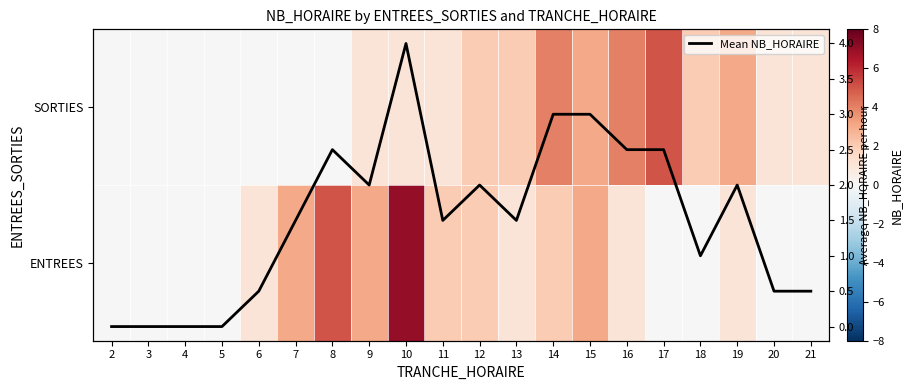

Rank the series by their average value, from lowest to highest.

SORTIES, Mean NB_HORAIRE, ENTREES